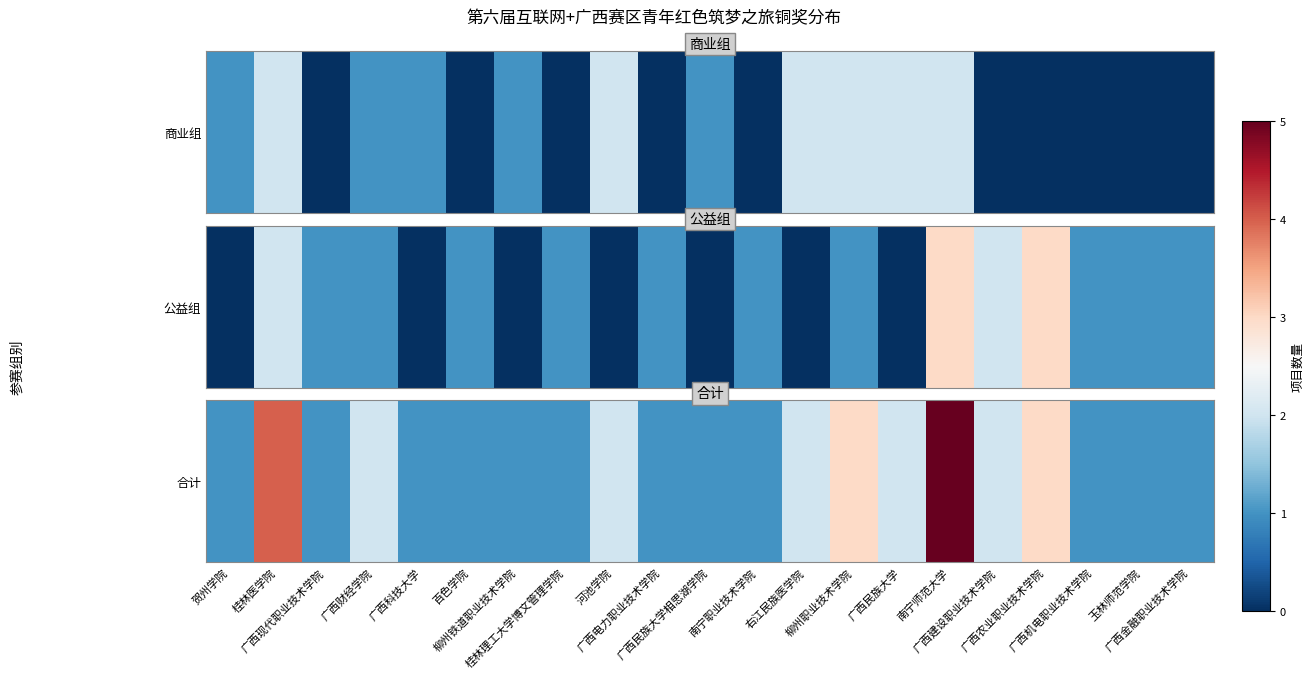

What is the average value?

2